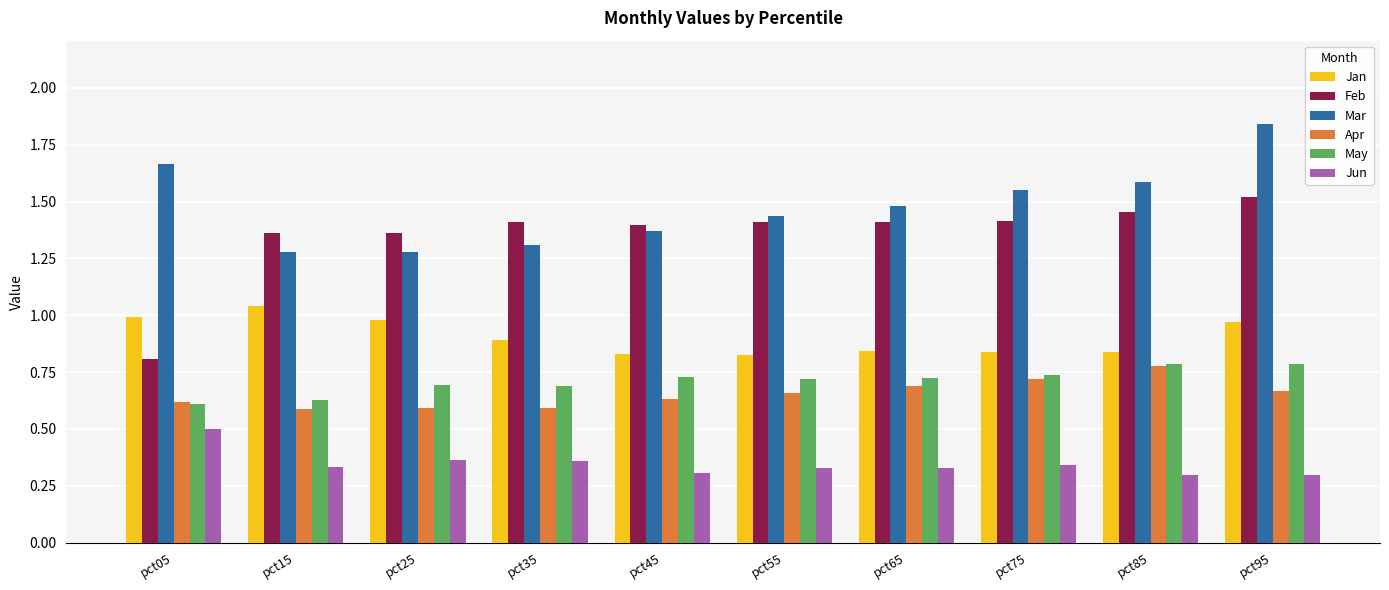

Which category has the highest value in the Jan series?

pct15